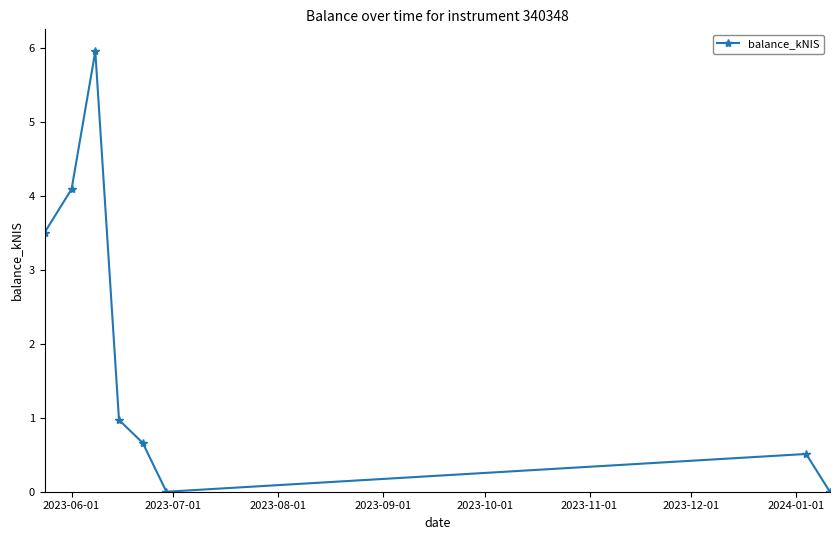

How many points are lower than both their immediate neighbors (excluding endpoints)?

1